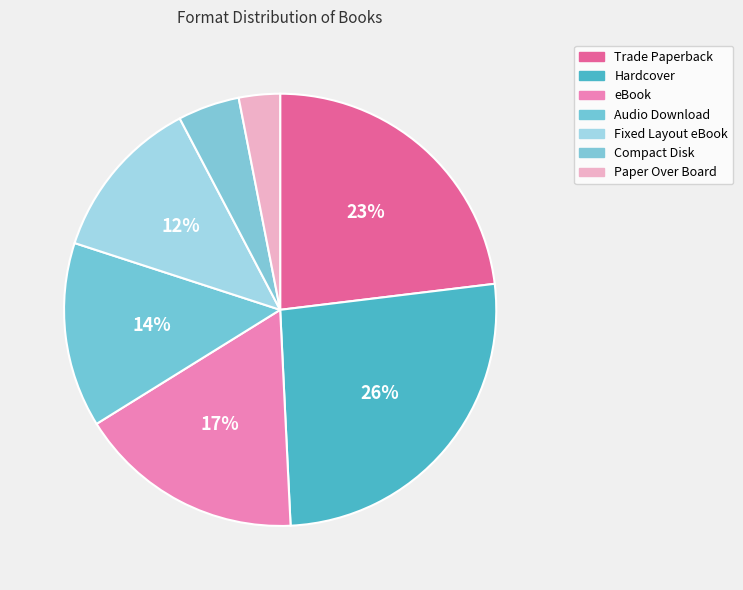

Is there a majority slice in this chart?

No